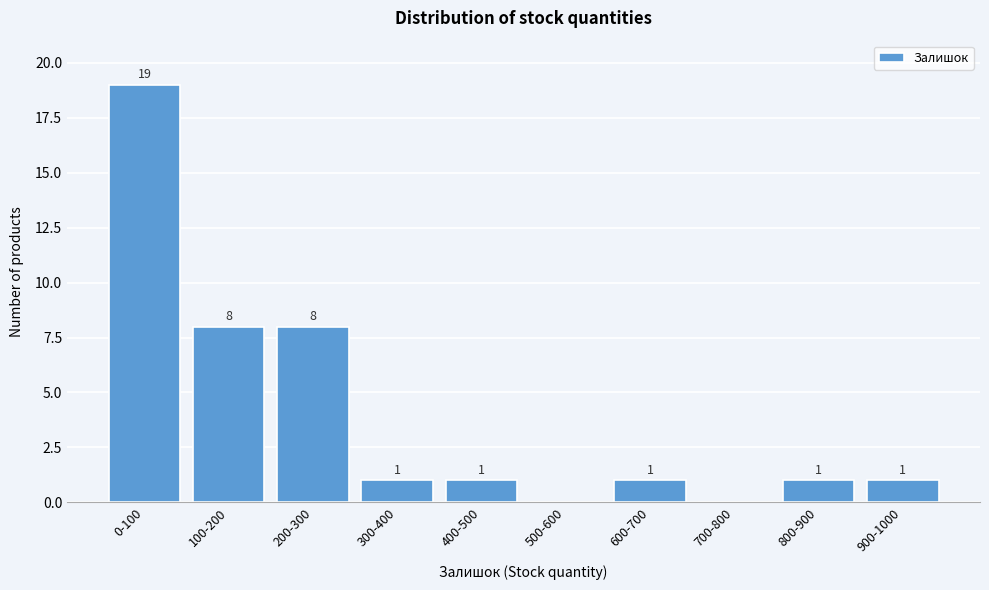

Reading left to right, transcribe all the data shown in this chart.

0-100=19	100-200=8	200-300=8	300-400=1	400-500=1	500-600=0	600-700=1	700-800=0	800-900=1	900-1000=1